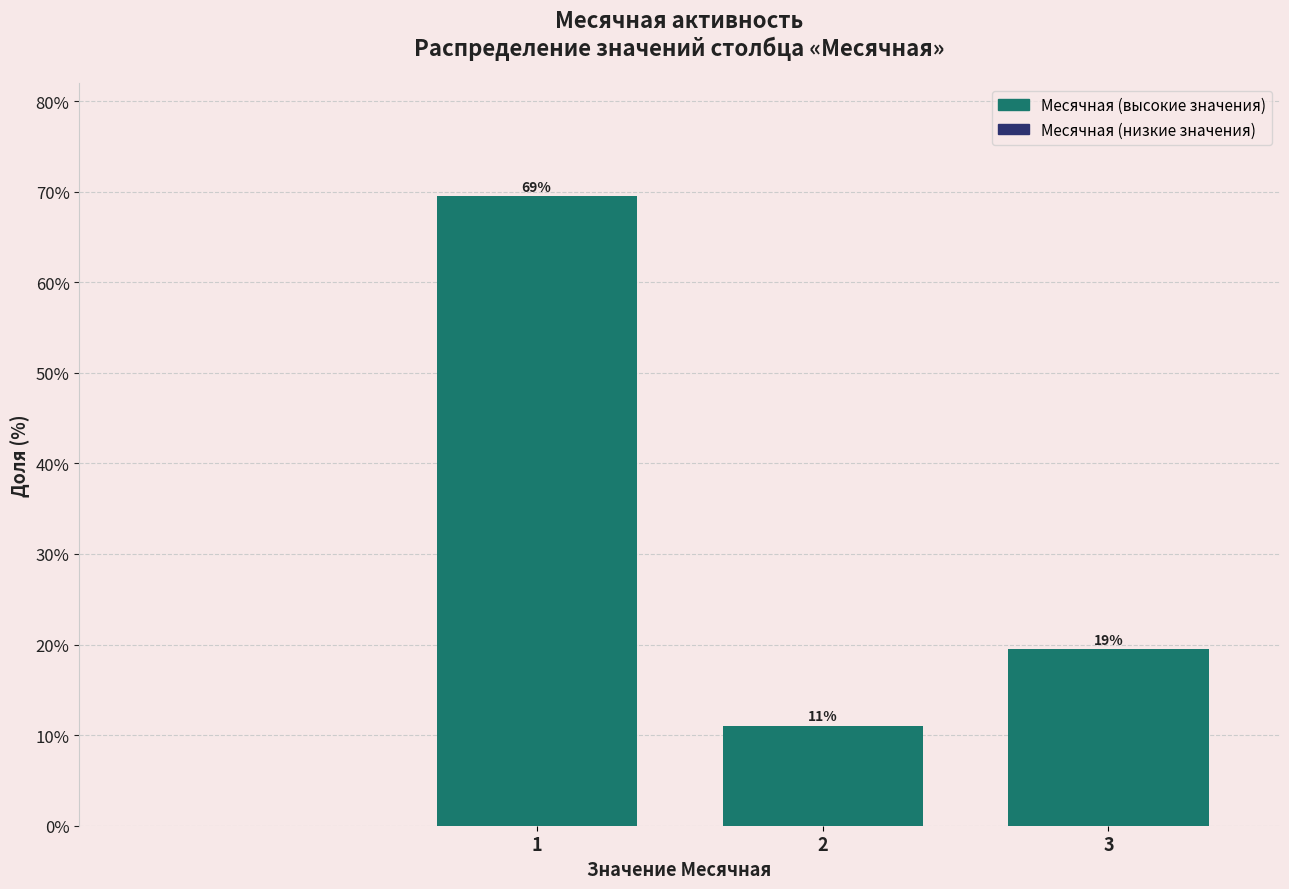

How many bars are there in total?

3